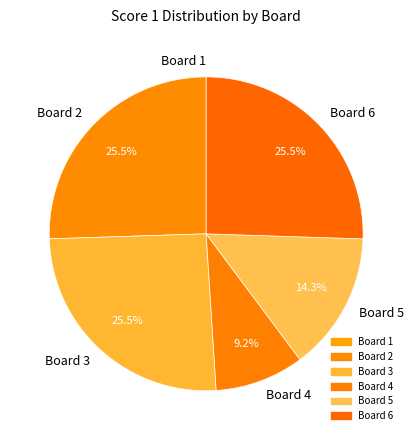

How much of the chart is everything except Board 5?

85.7%